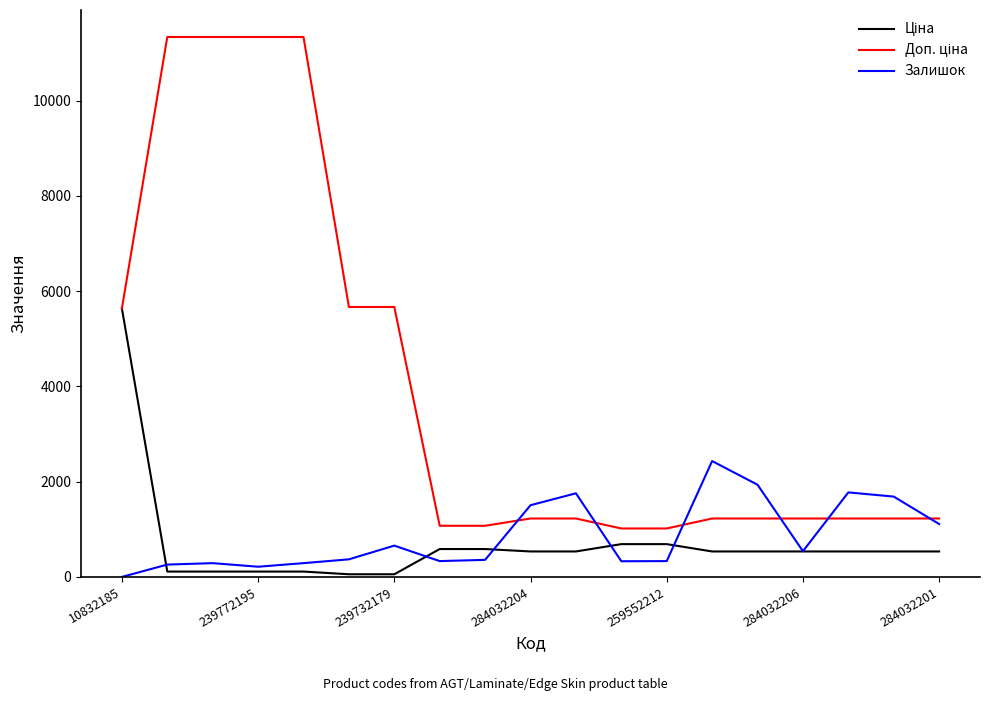

What is the maximum value shown in the chart?

11334.0